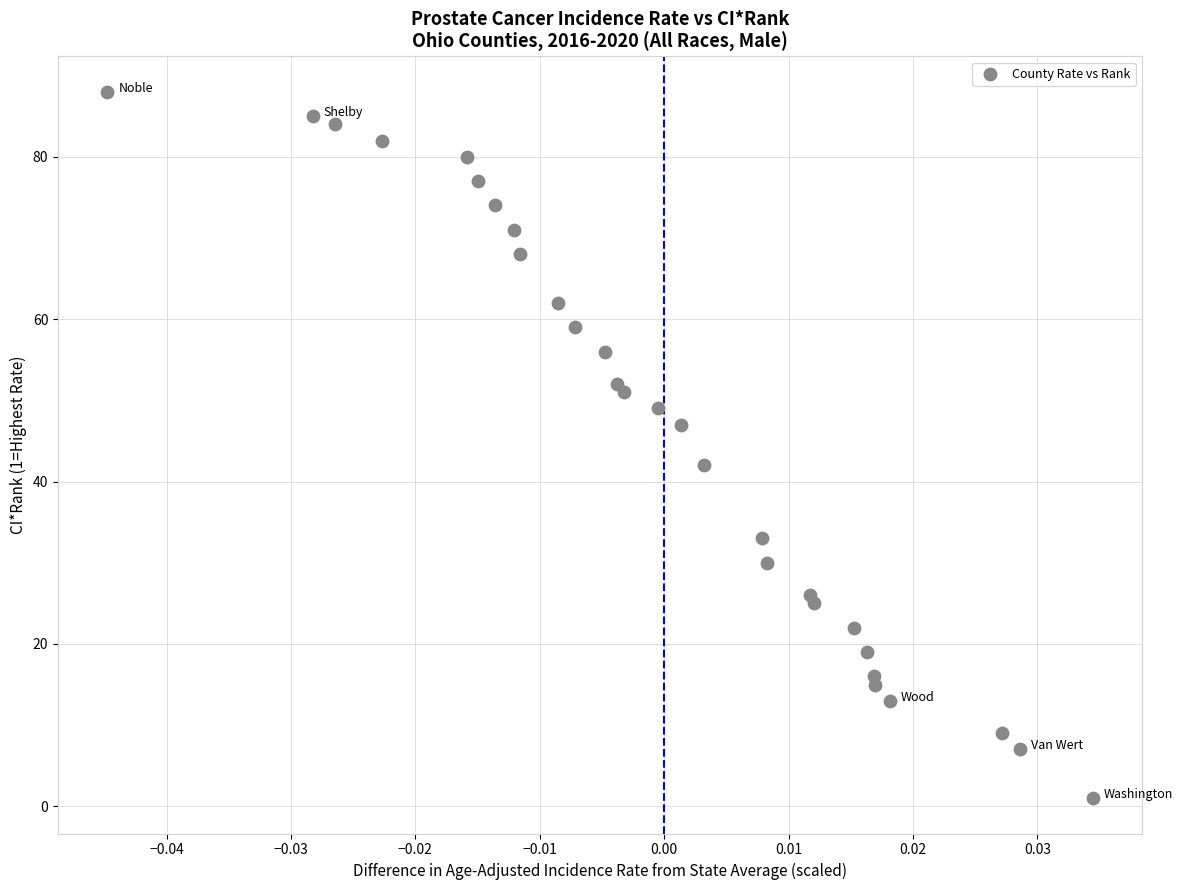

What Y value in the scatter plot is closest to 44?

42